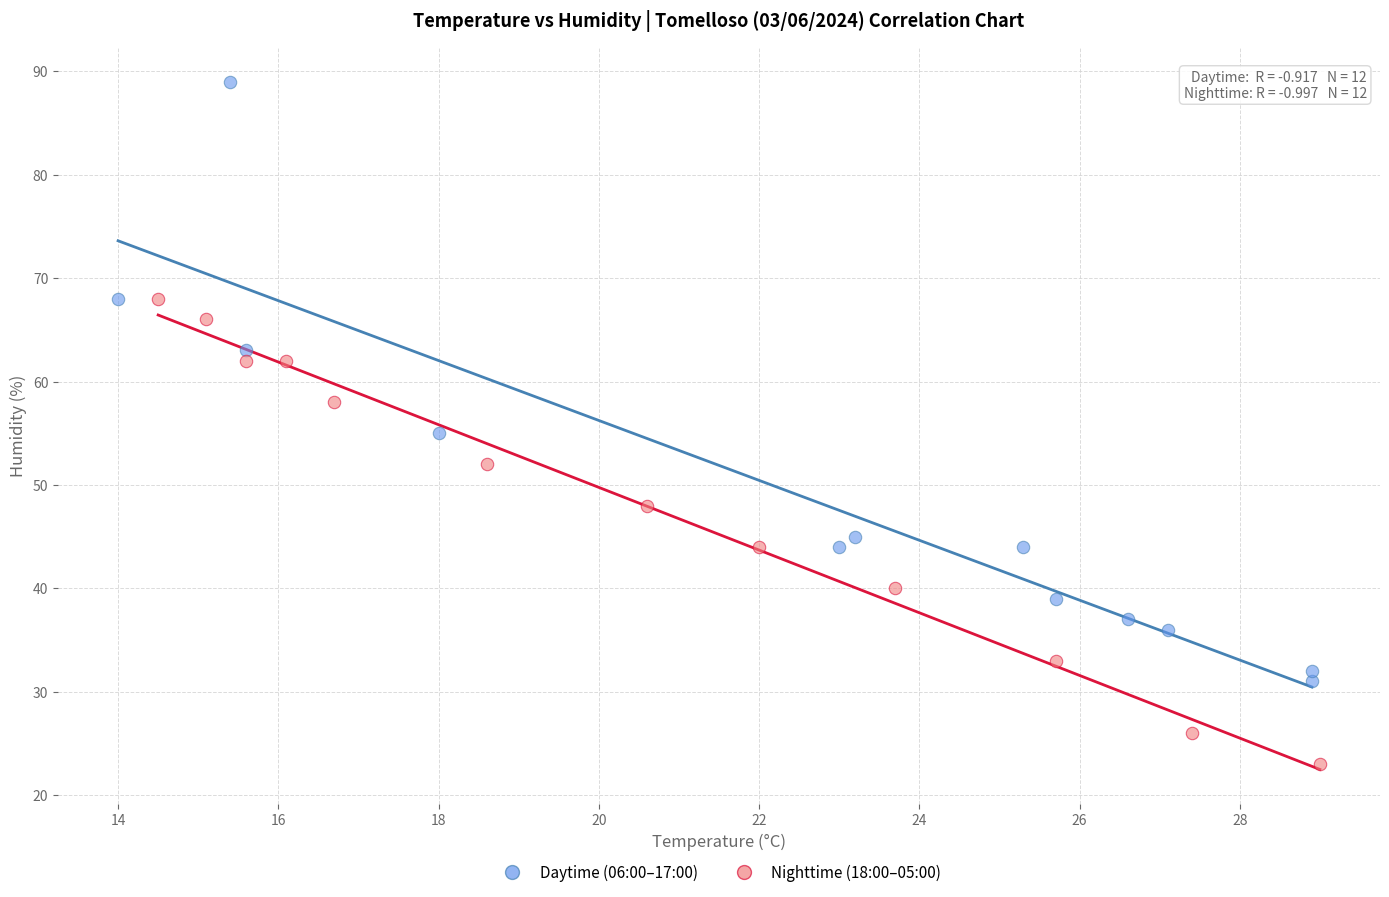

Which series contains the highest Y value?

Daytime (06:00–17:00)